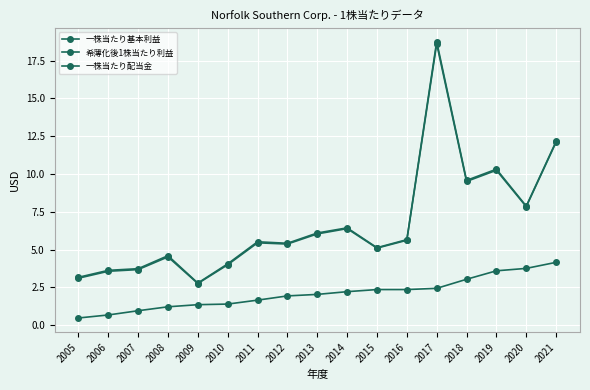

What is the value of the 一株当たり基本利益 point at the 1st from the left?

3.2